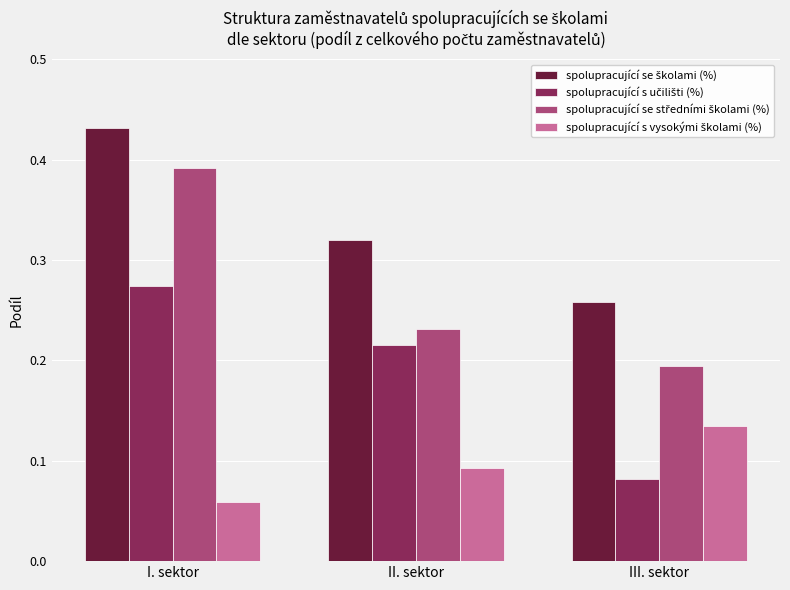

What position from the left is III. sektor?

3